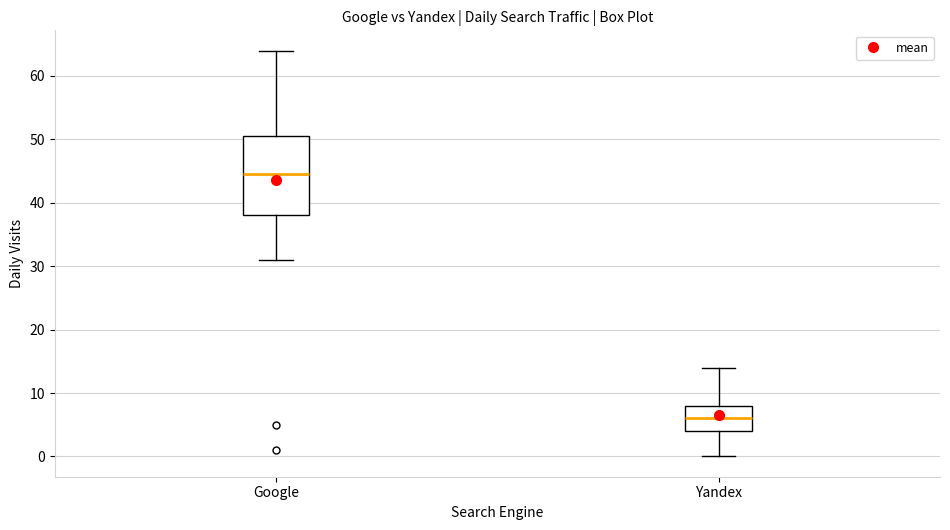

Where is the lower edge of the box for Yandex on the y-axis? The values are not printed on the chart, so give them approximately, as read against the axis.

4